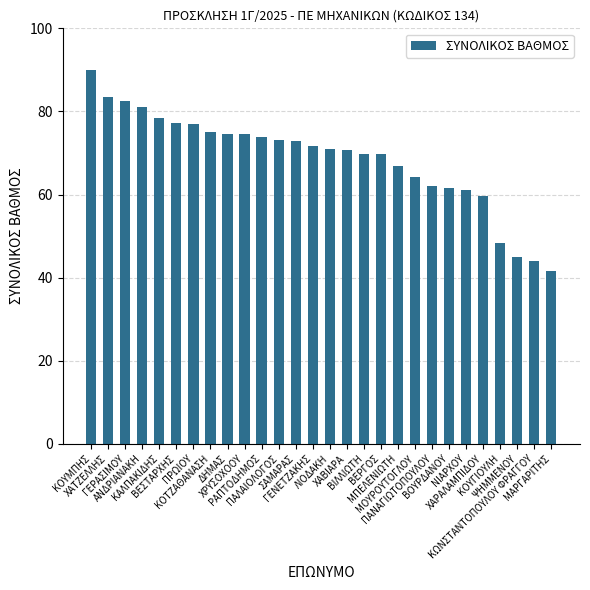

How many categories are shown in the chart?

28